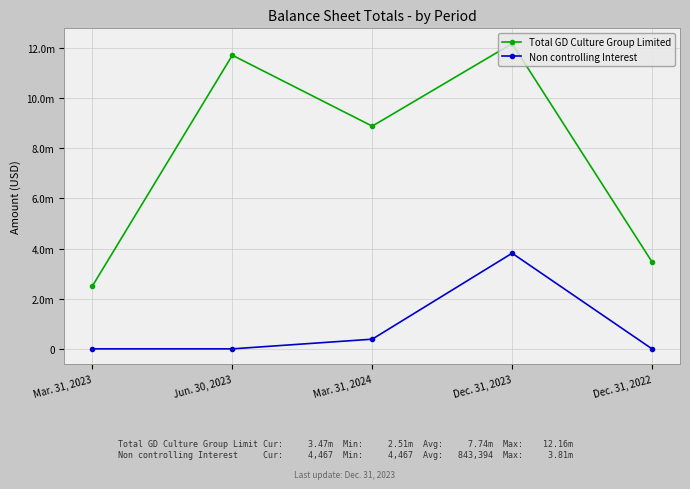

Where is the first local maximum for Total GD Culture Group Limited?

Jun. 30, 2023